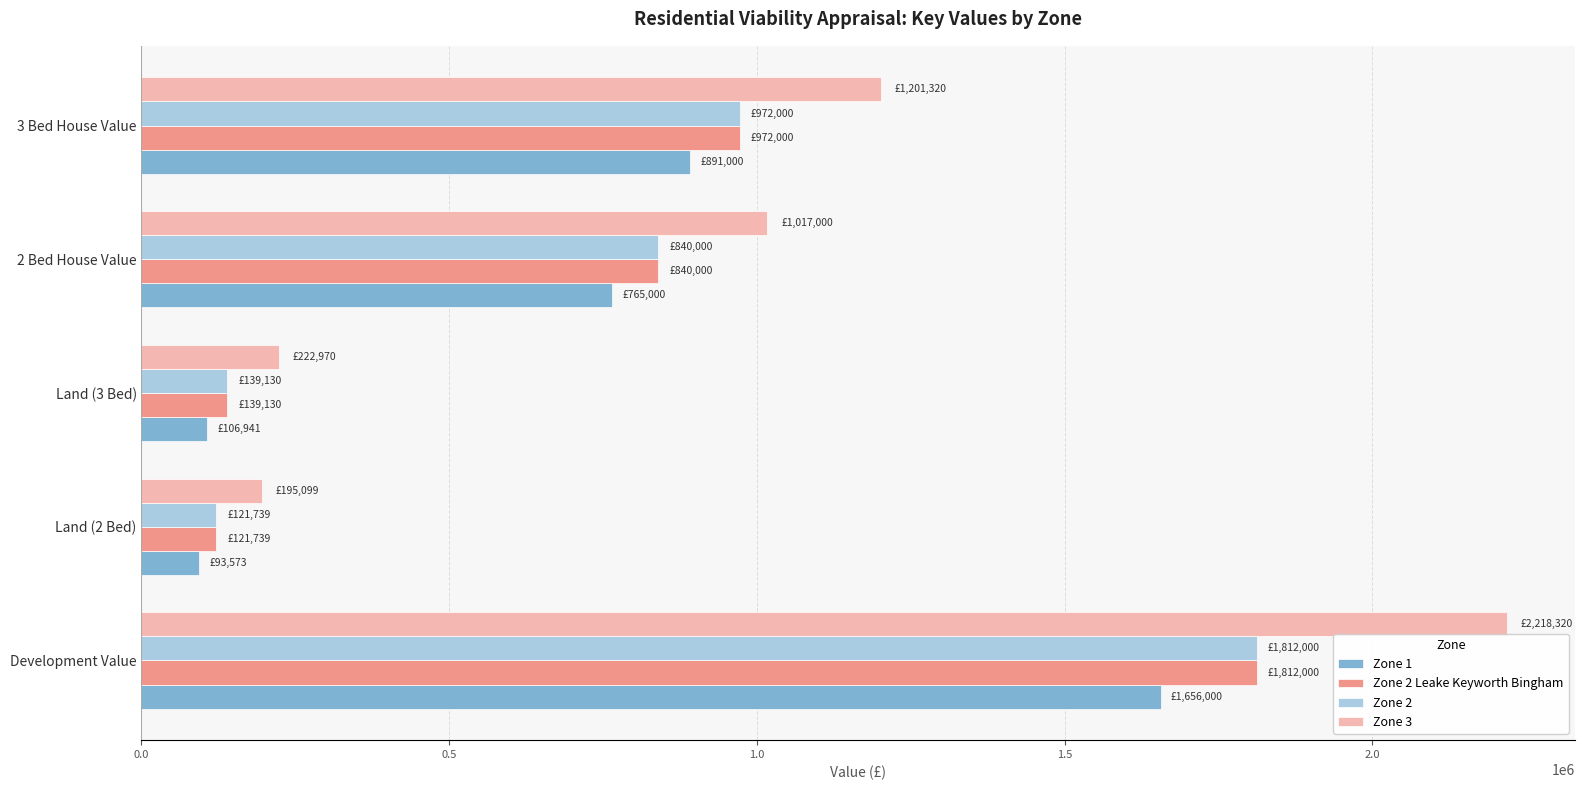

What is the maximum value shown in the chart?

2218320.0